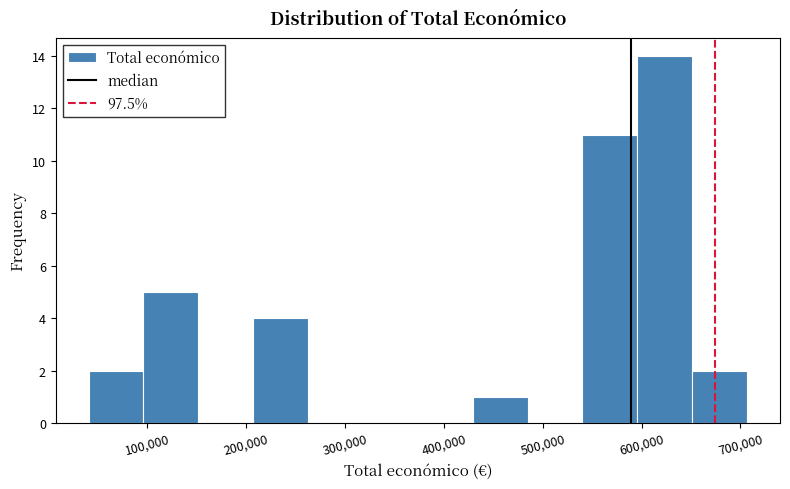

Which range on the x-axis has the tallest bar?

600000 to 650000